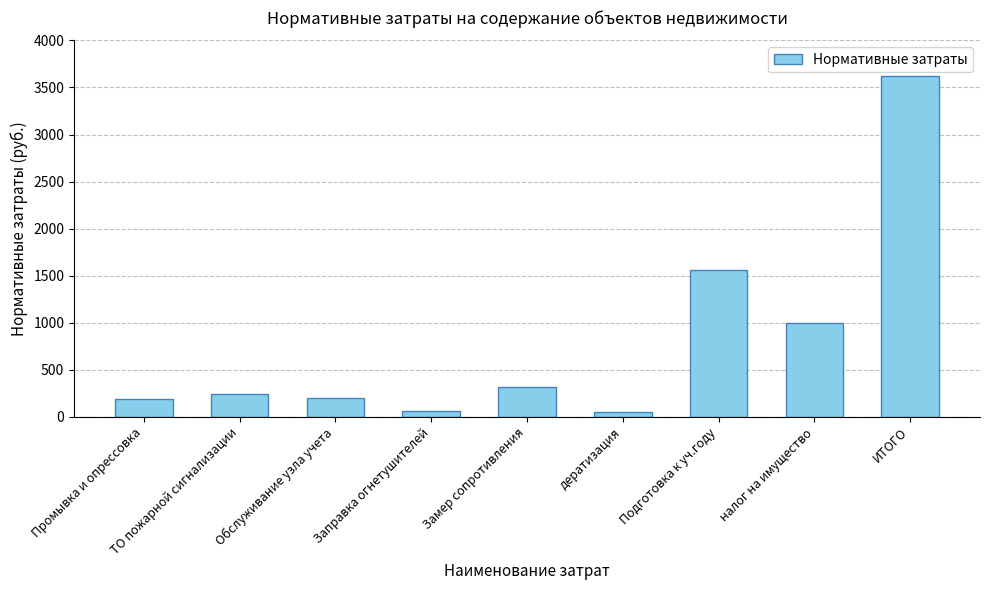

The chart shows a value of 5934.1 at ИТОГО. True or false?

False